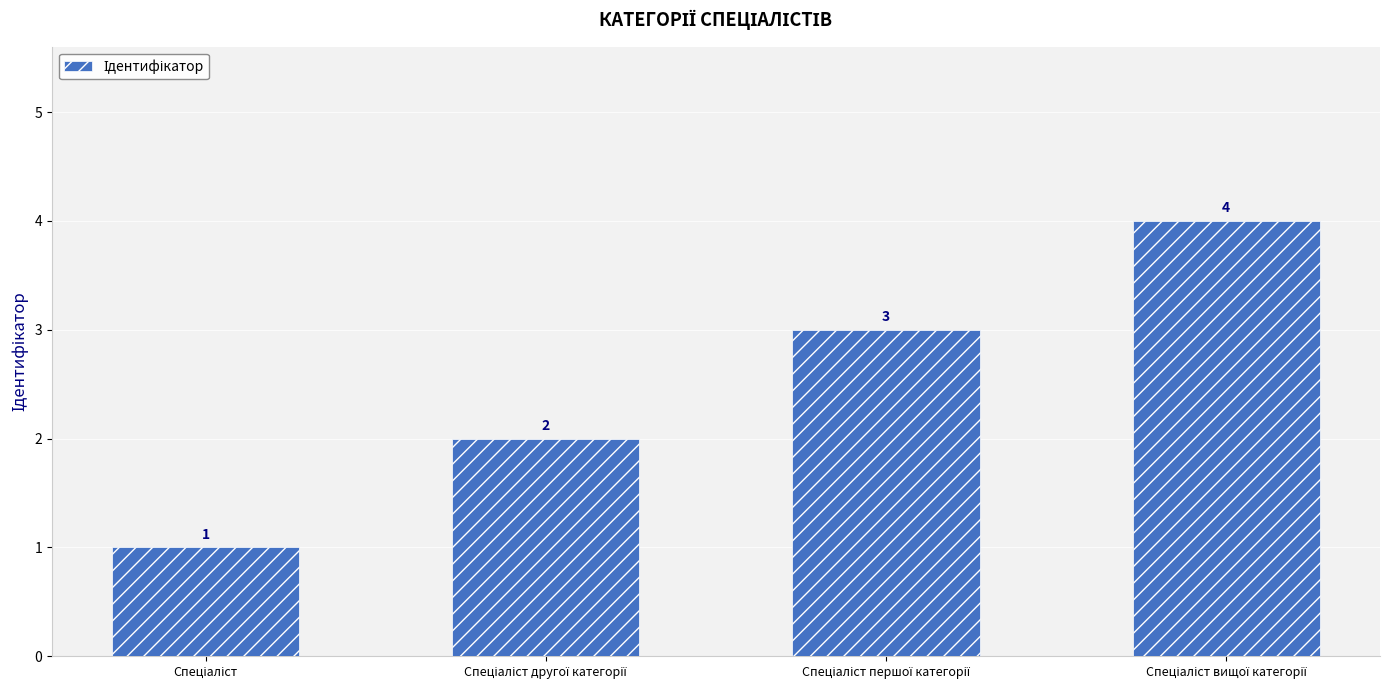

What is the value of the 3rd bar from the left?

3